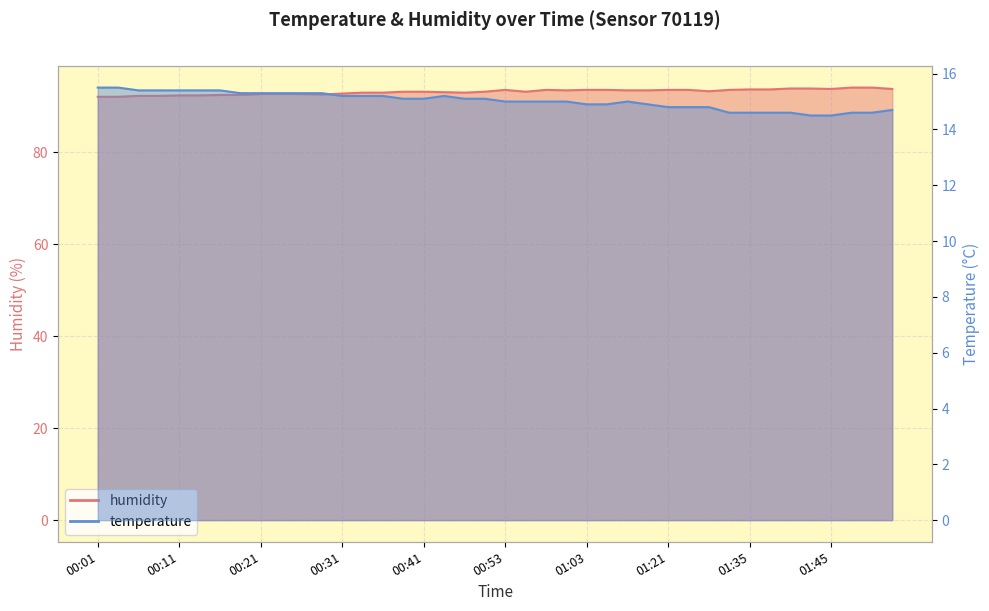

List the series in order of their peak value, highest first.

humidity, temperature